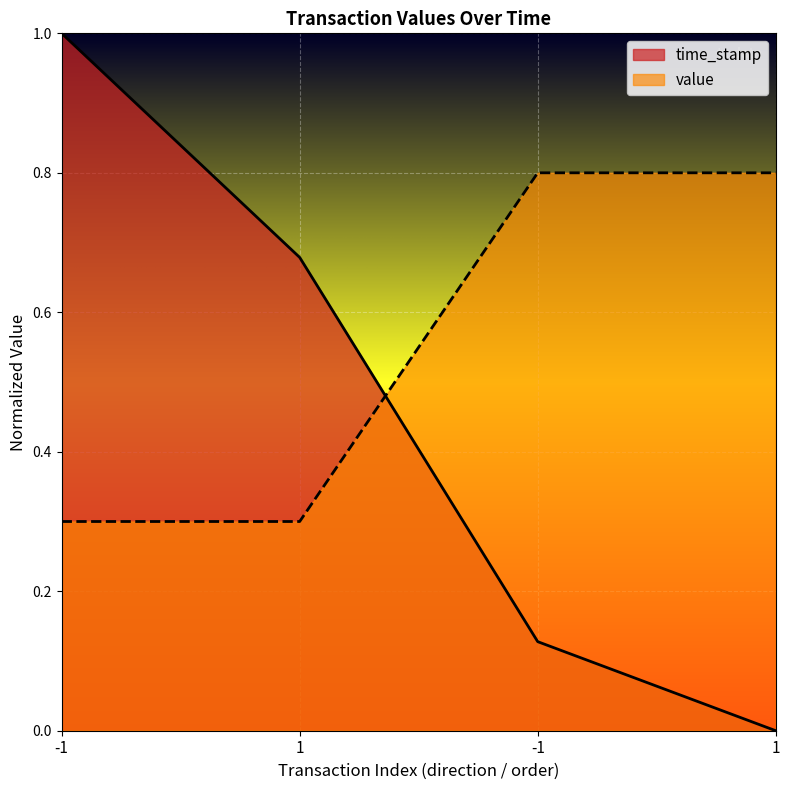

Is the value of value at 1 greater than the value of time_stamp at 1?

No